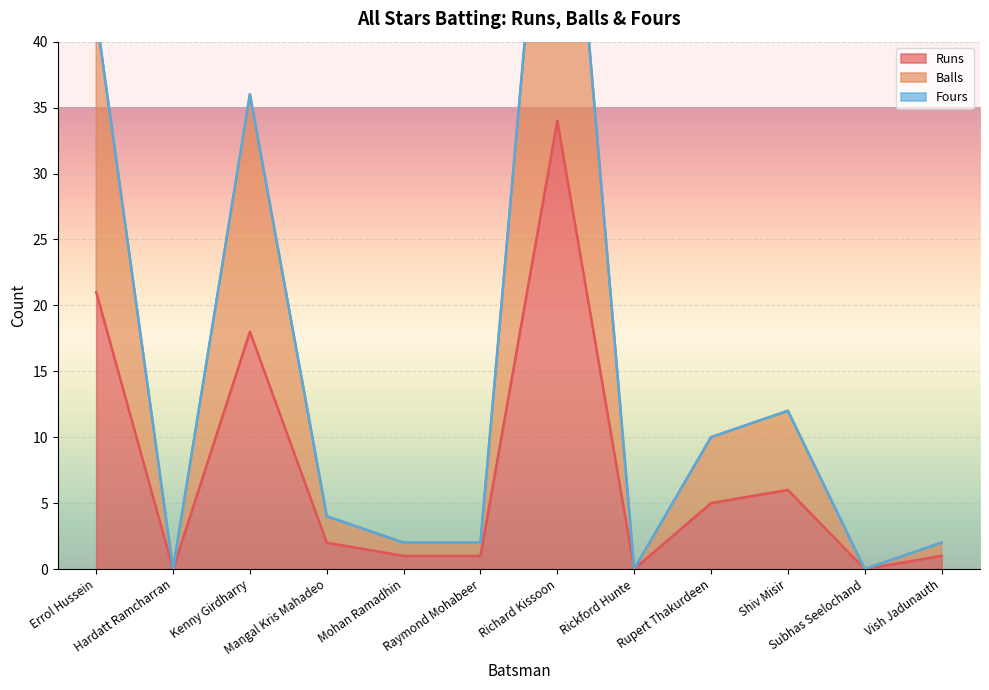

List the labels in order of Runs value, smallest first.

Hardatt Ramcharran, Rickford Hunte, Subhas Seelochand, Mohan Ramadhin, Raymond Mohabeer, Vish Jadunauth, Mangal Kris Mahadeo, Rupert Thakurdeen, Shiv Misir, Kenny Girdharry, Errol Hussein, Richard Kissoon